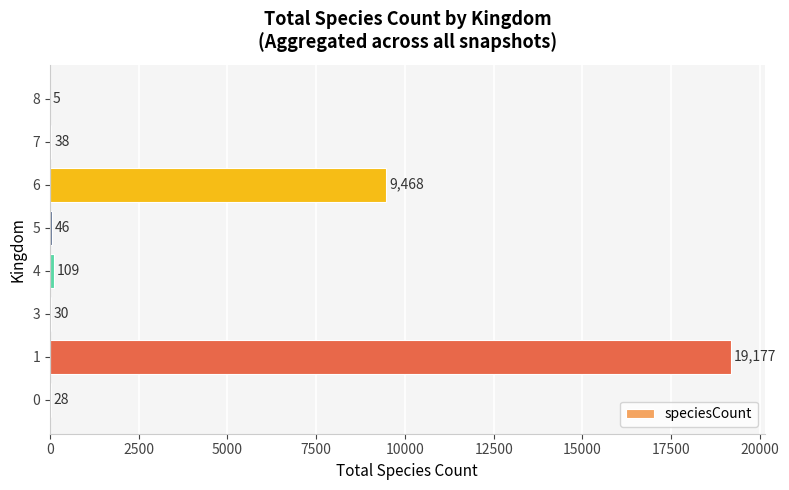

What is the sum of the values at 6 and 3?

9498